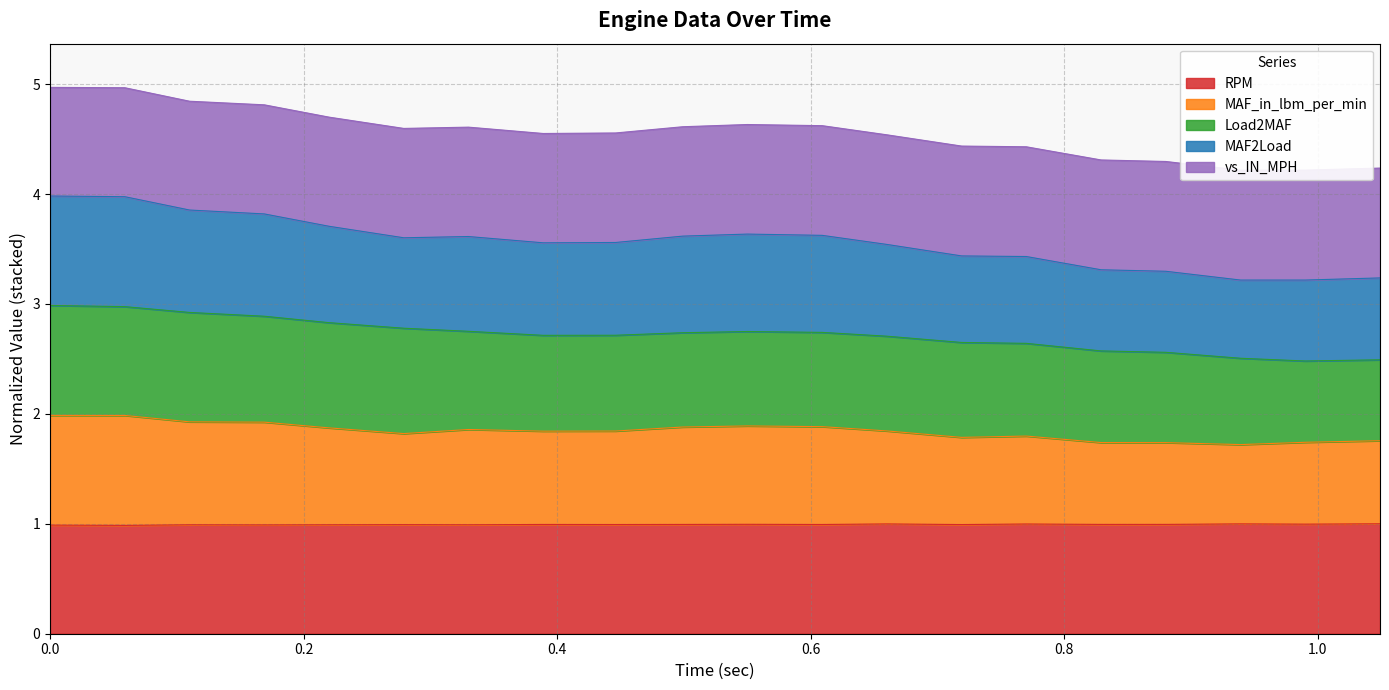

What is the minimum value for RPM?

1.0